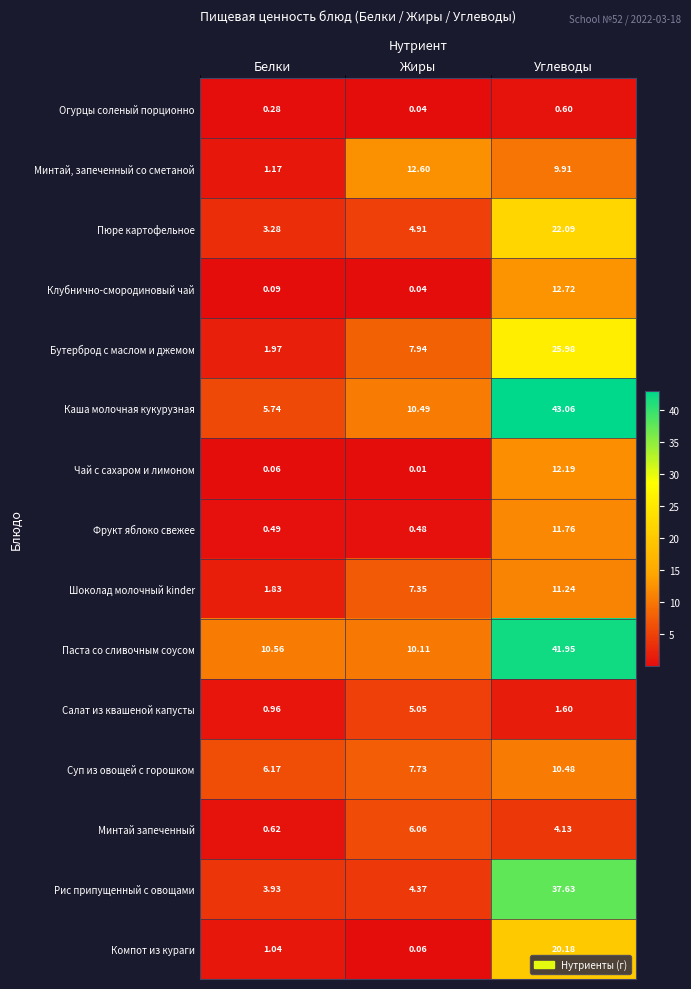

What is the maximum value shown in the chart?

43.1